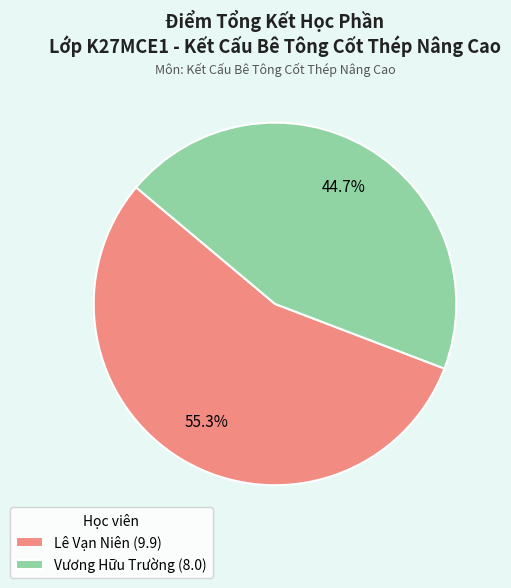

Combined, do Lê Vạn Niên (9.9) and Vương Hữu Trường (8.0) account for over 50%?

Yes